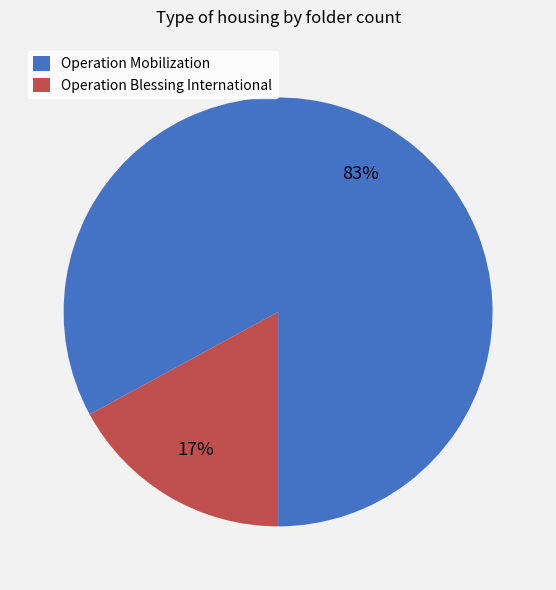

How many segments does this pie chart have?

2